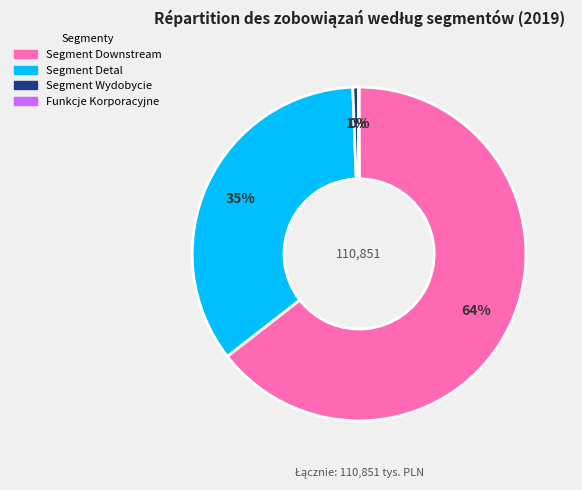

Does Segment Downstream account for over 50% of the chart?

Yes